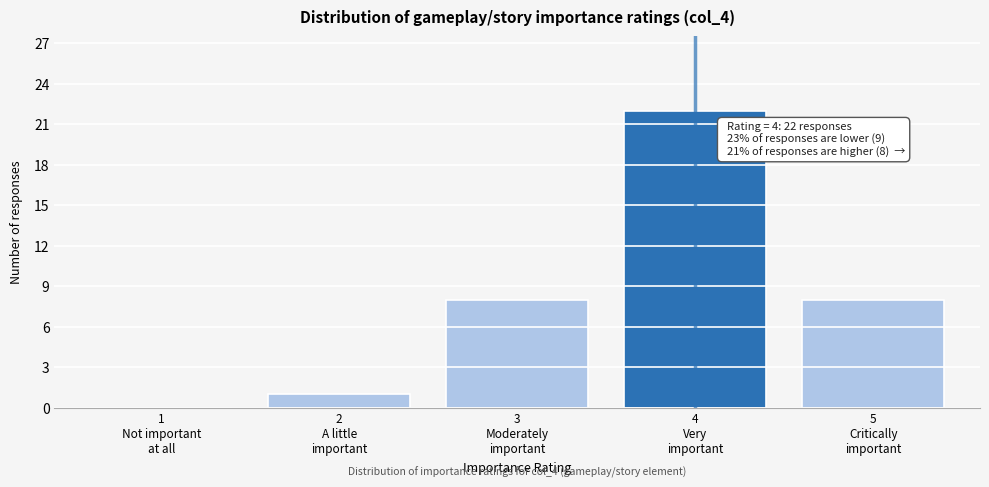

What is the sum of all values?

39